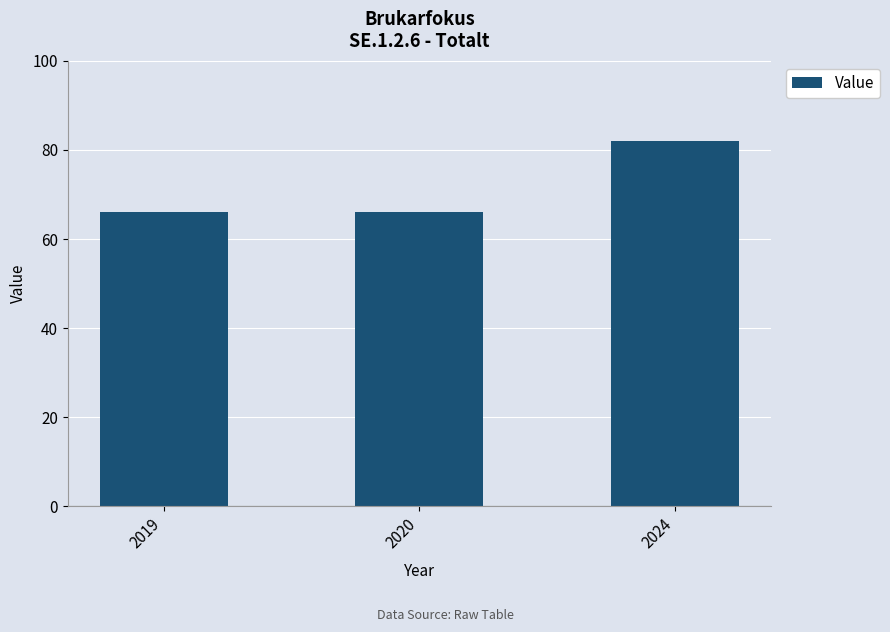

How many categories are shown in the chart?

3